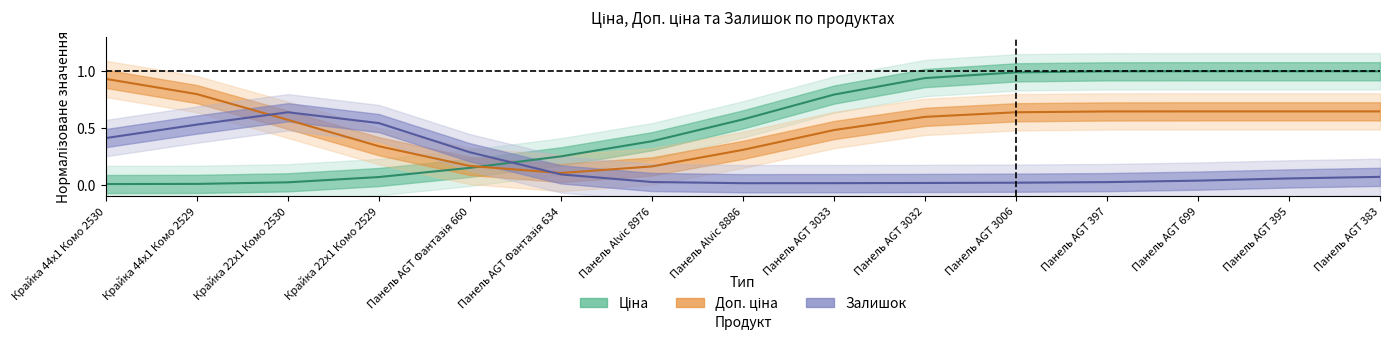

How many times do Доп. ціна and Залишок cross each other?

2